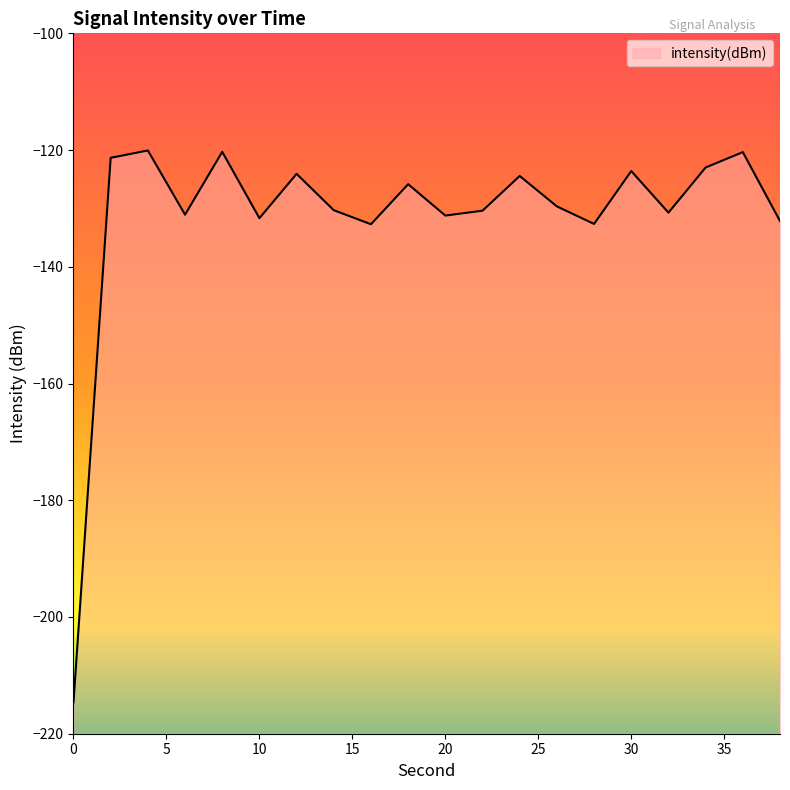

What is the value of the 16th point from the left?

-123.6